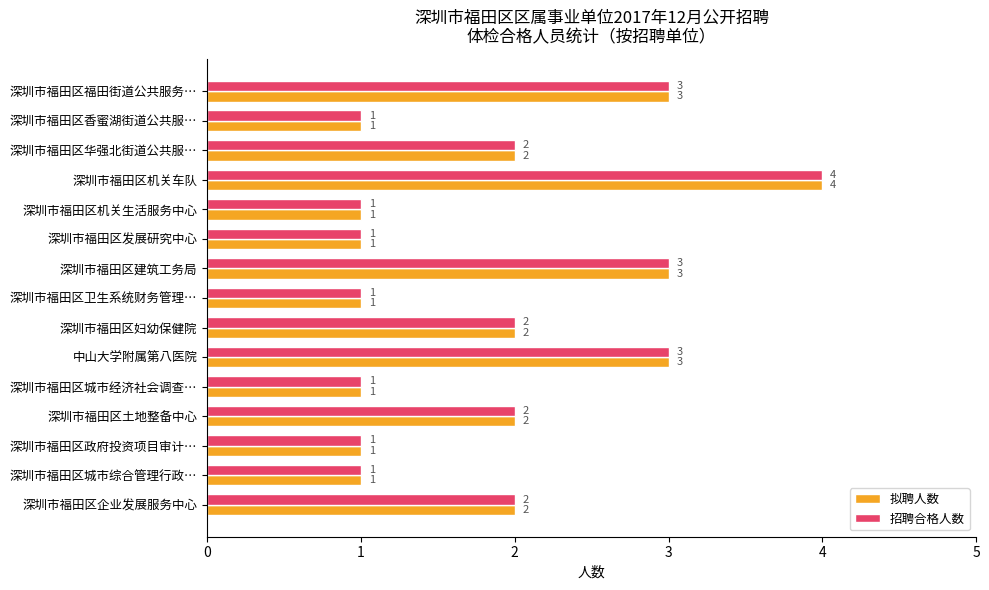

The value of 拟聘人数 at 深圳市福田区机关车队 is 6. True or false?

False